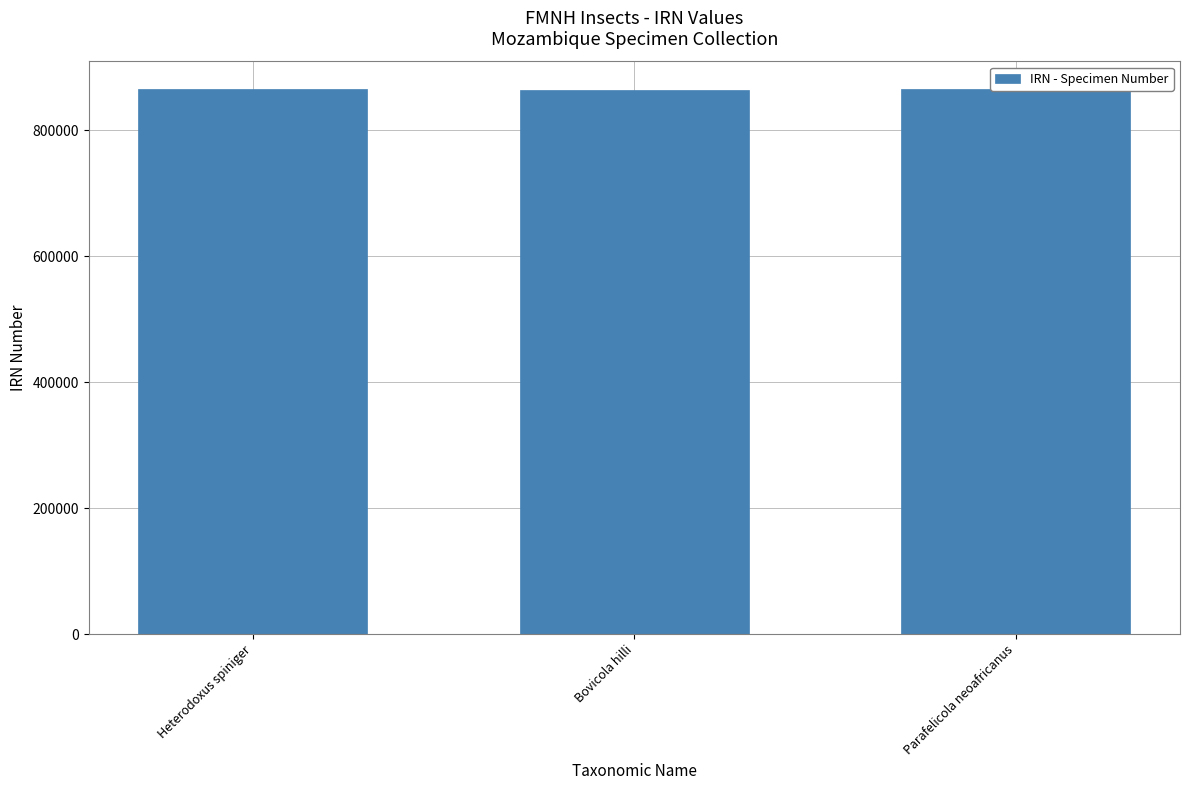

List the labels in order of value, smallest first.

Bovicola hilli, Heterodoxus spiniger, Parafelicola neoafricanus